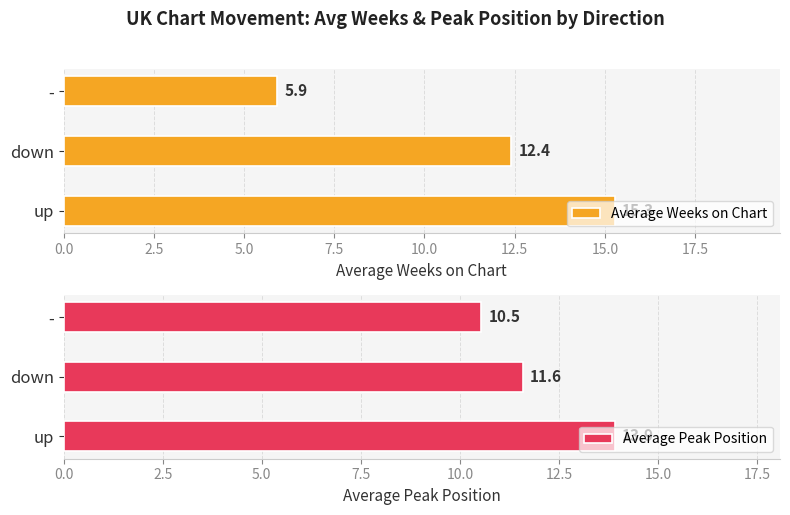

What is the minimum value shown in the chart?

5.9